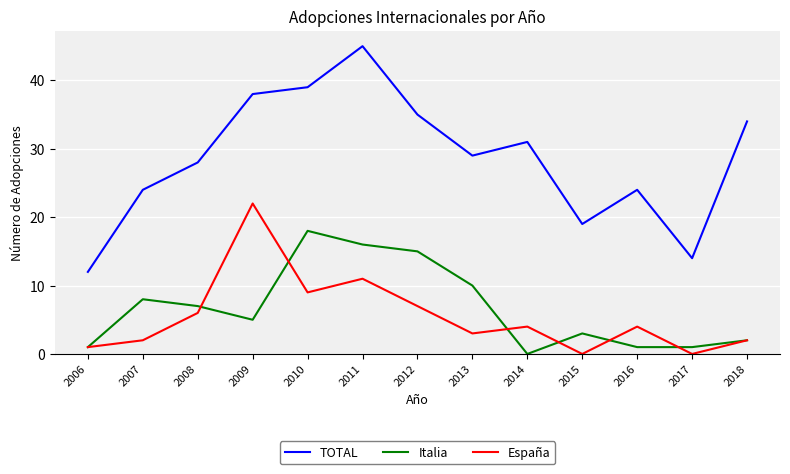

How many interior local valleys does the España series have?

4